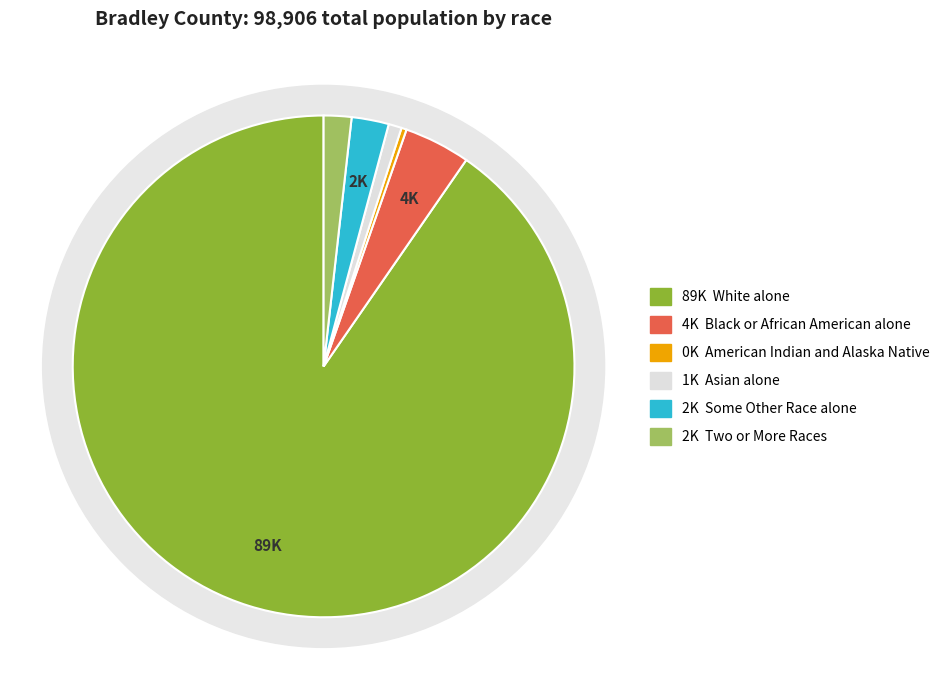

Is White alone the majority of the pie?

Yes